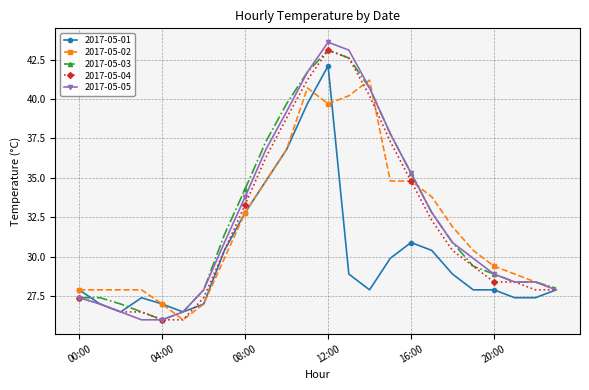

Which series has the widest spread of values?

2017-05-05